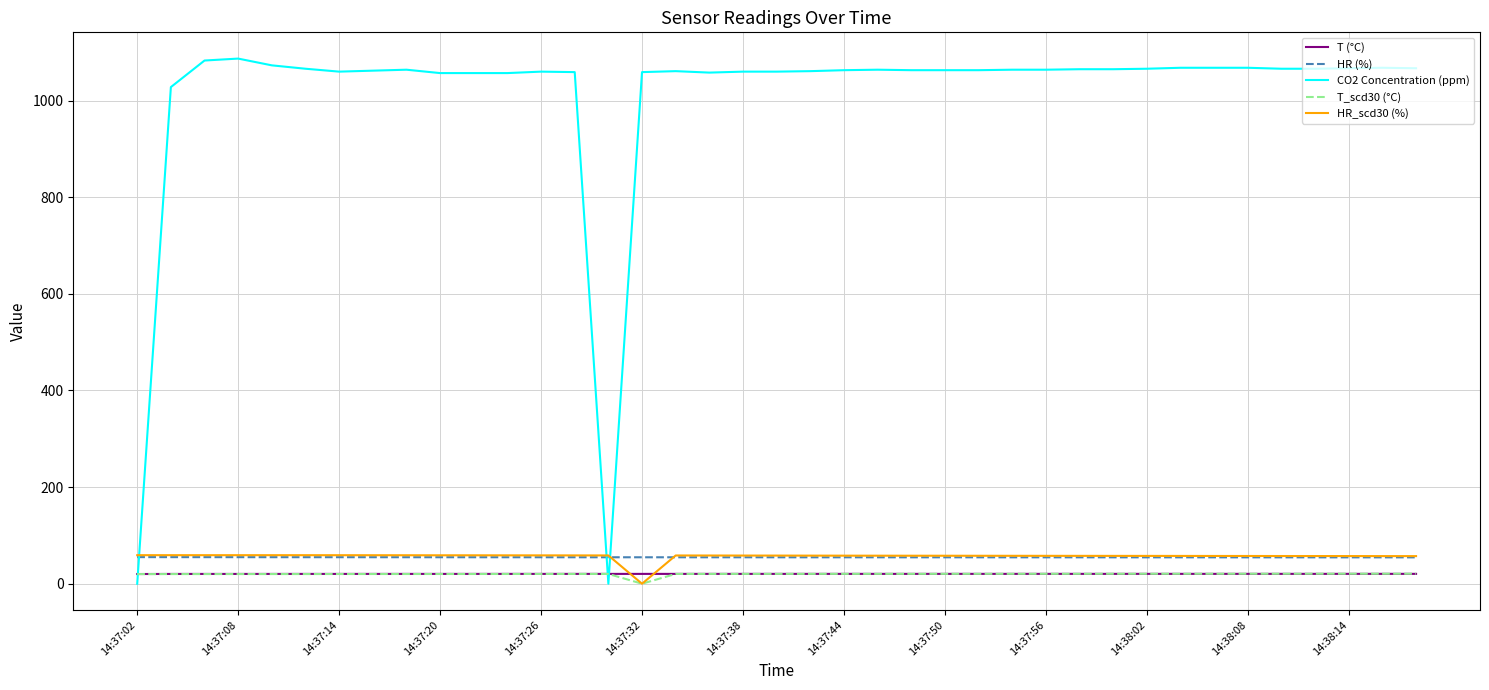

At how many categories does at least one series exceed 728?

37